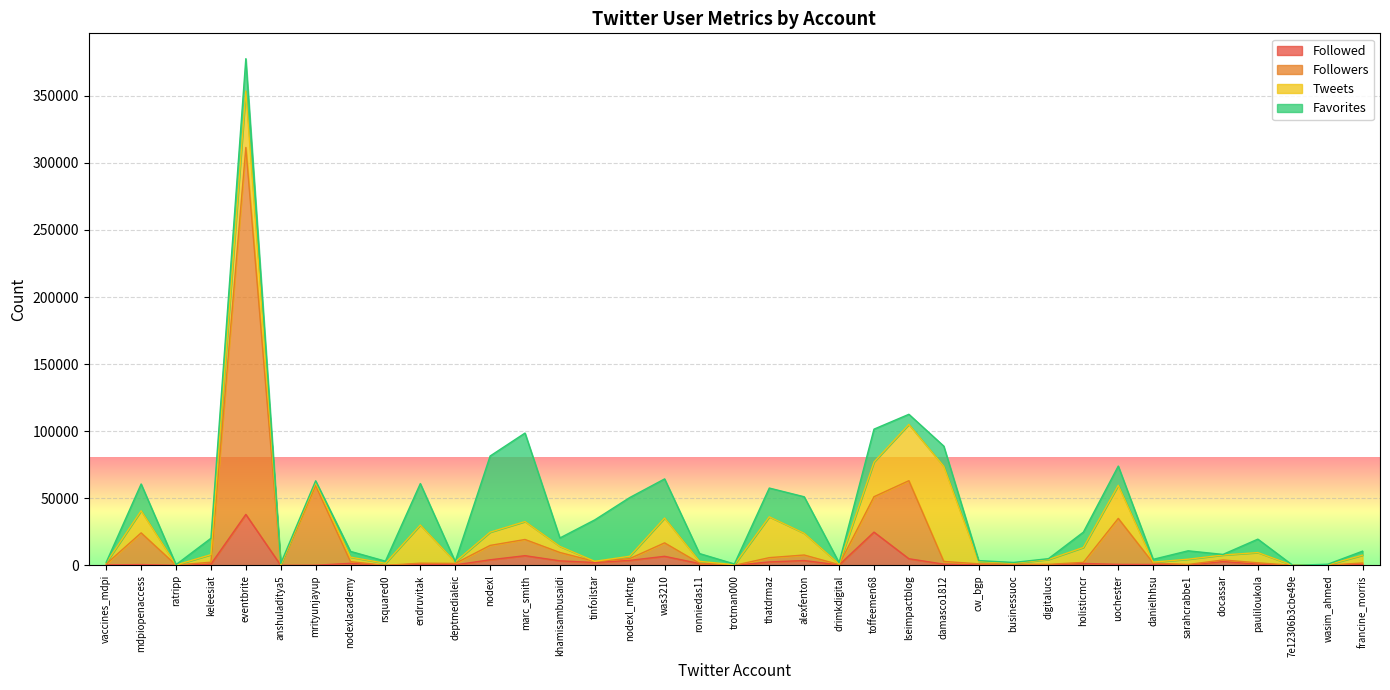

At which category is the sum across all series the highest?

eventbrite